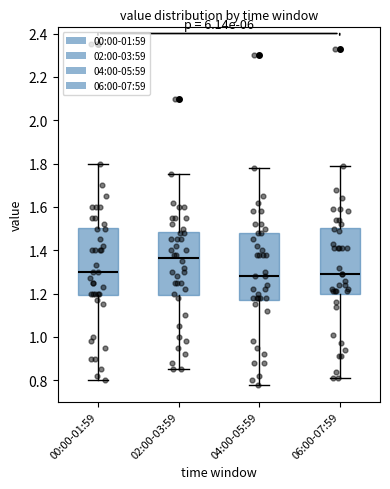

Reading left to right, read every box against the y-axis: the position of its median line, the range the box covers, and the ends of its whiskers. The values are not printed on the chart, so give them approximately, as read against the axis.

00:00-01:59: median 1.30, box 1.20 to 1.50, whiskers 0.80 to 1.80
02:00-03:59: median 1.36, box 1.20 to 1.48, whiskers 0.86 to 1.76
04:00-05:59: median 1.28, box 1.18 to 1.48, whiskers 0.78 to 1.78
06:00-07:59: median 1.30, box 1.20 to 1.50, whiskers 0.82 to 1.80